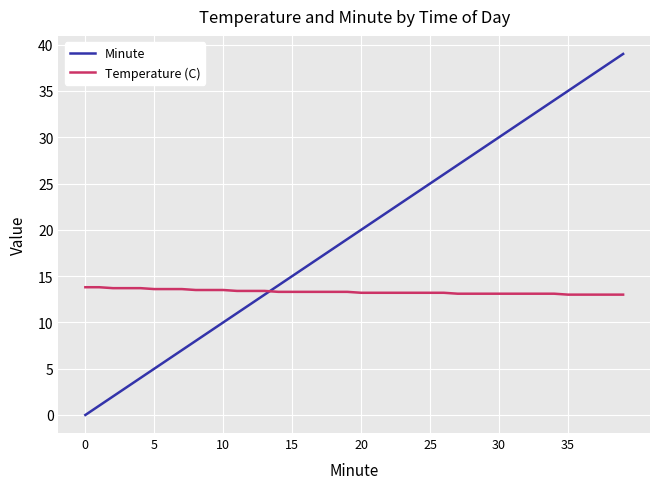

What is the greatest value displayed?

39.0